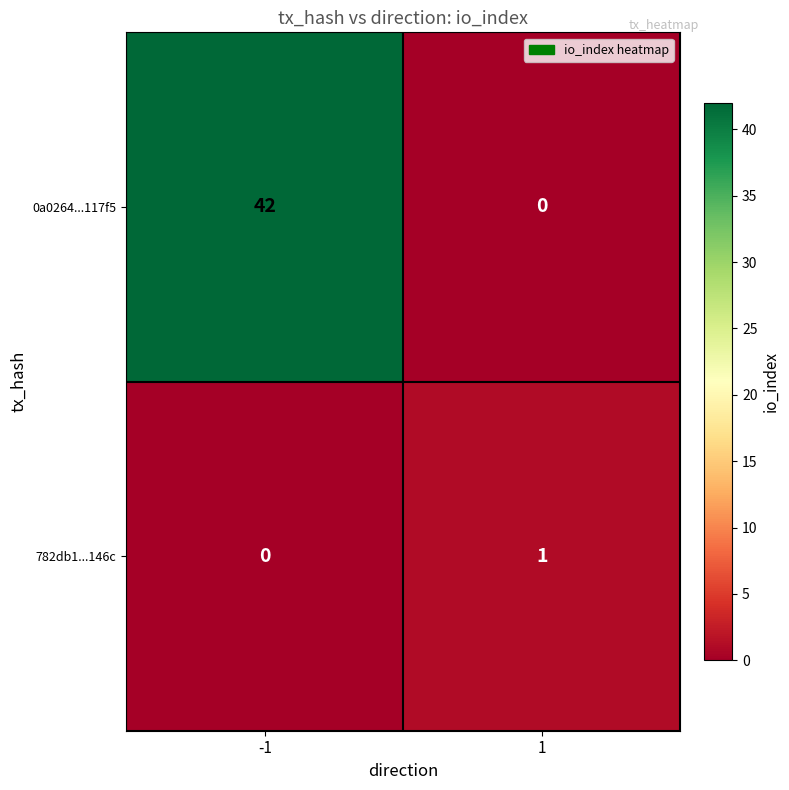

What is the difference between the highest and lowest values at -1?

42